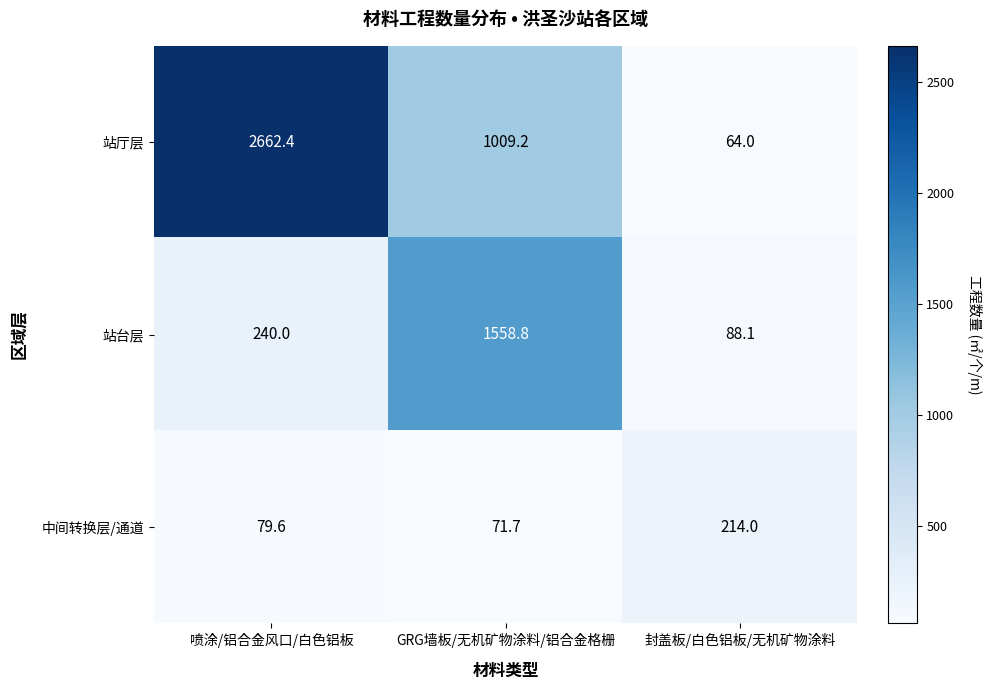

Reading left to right, transcribe all the data shown in this chart.

站厅层: 2662.4	1009.2	64.0
站台层: 240.0	1558.8	88.1
中间转换层/通道: 79.6	71.7	214.0